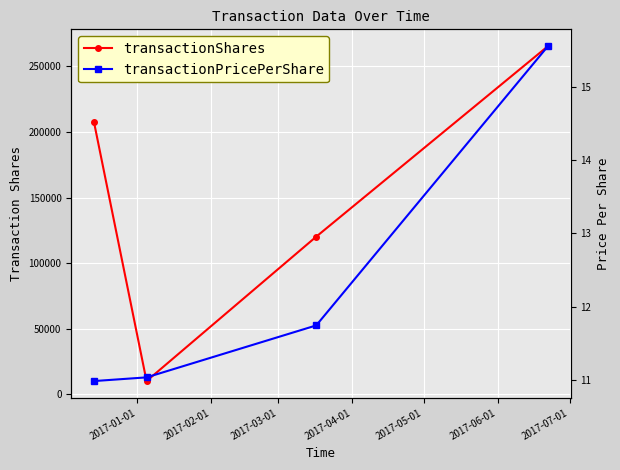

What is the sum of the transactionShares values at 2017-03-01 and 2017-04-01?

385693.0